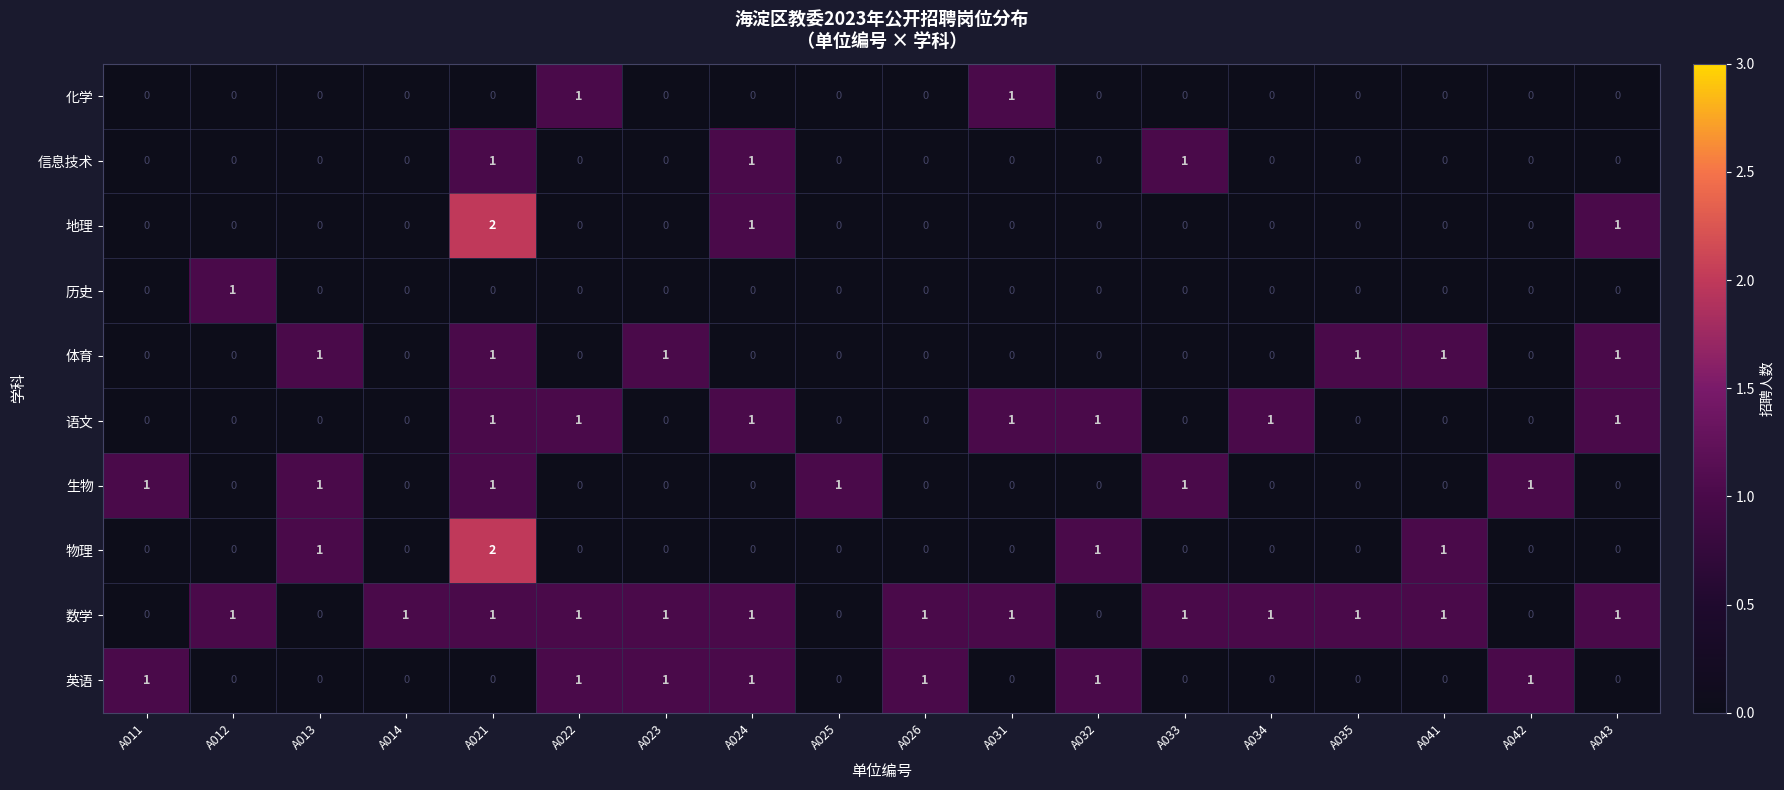

At which category is the sum across all series the highest?

A021